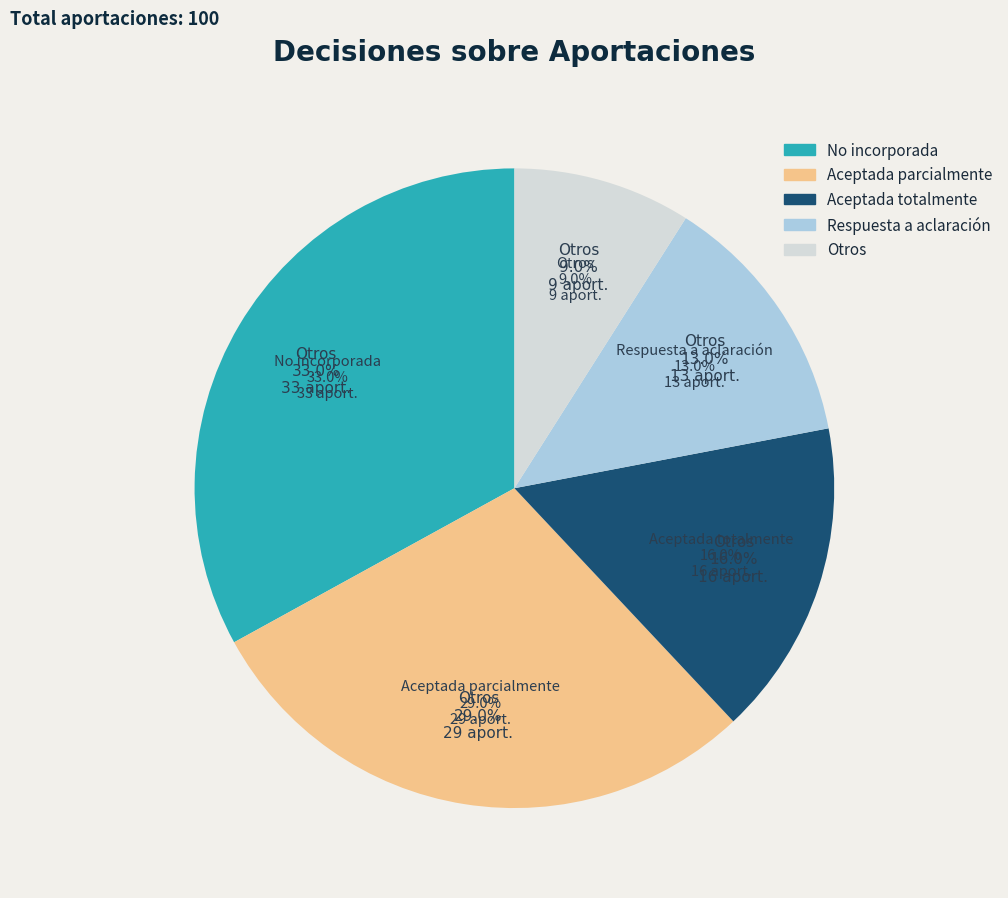

Rank the categories by value from lowest to highest.

Otros, Respuesta a aclaración, Aceptada totalmente, Aceptada parcialmente, No incorporada